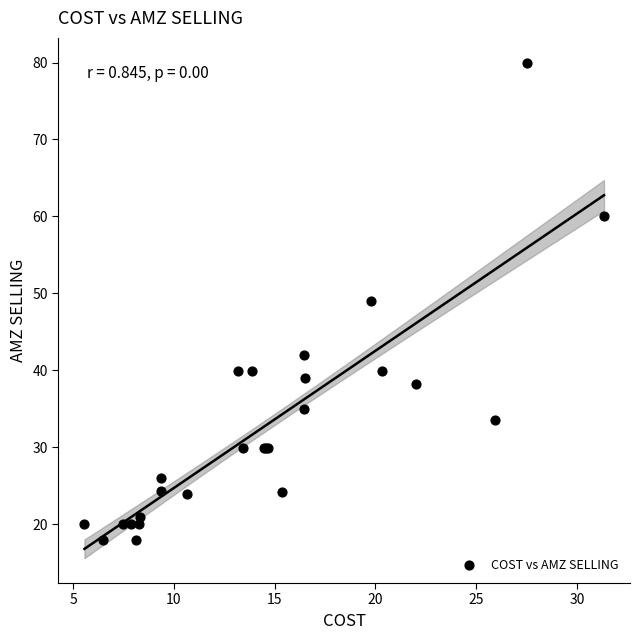

What Y value in the scatter plot is closest to 48?

49.0